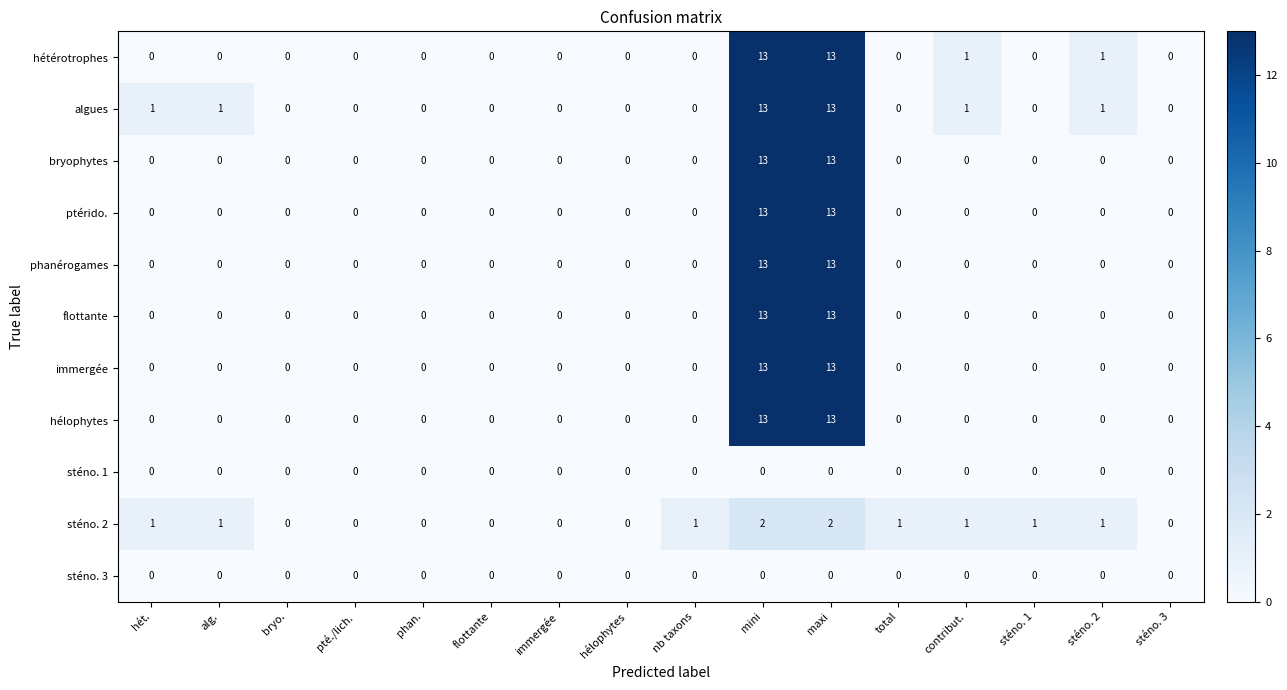

Which series has the largest total across all categories?

algues